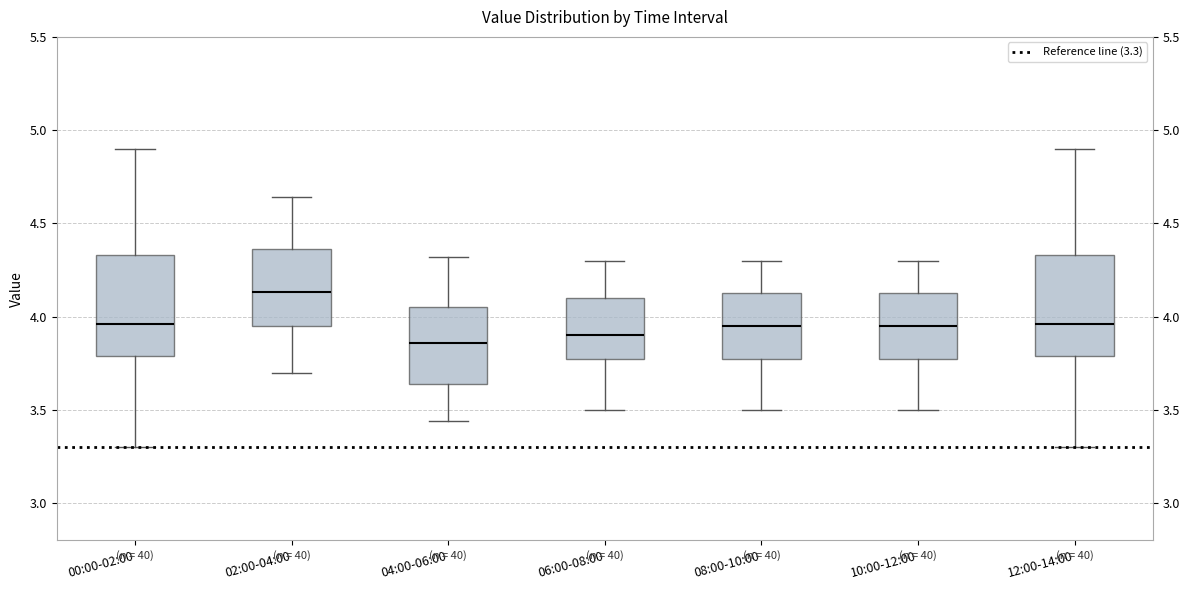

Reading left to right, read every box against the y-axis: the position of its median line, the range the box covers, and the ends of its whiskers. The values are not printed on the chart, so give them approximately, as read against the axis.

00:00-02:00: median 3.95, box 3.80 to 4.35, whiskers 3.30 to 4.90
02:00-04:00: median 4.15, box 3.95 to 4.35, whiskers 3.70 to 4.65
04:00-06:00: median 3.85, box 3.65 to 4.05, whiskers 3.45 to 4.30
06:00-08:00: median 3.90, box 3.80 to 4.10, whiskers 3.50 to 4.30
08:00-10:00: median 3.95, box 3.80 to 4.15, whiskers 3.50 to 4.30
10:00-12:00: median 3.95, box 3.80 to 4.15, whiskers 3.50 to 4.30
12:00-14:00: median 3.95, box 3.80 to 4.35, whiskers 3.30 to 4.90